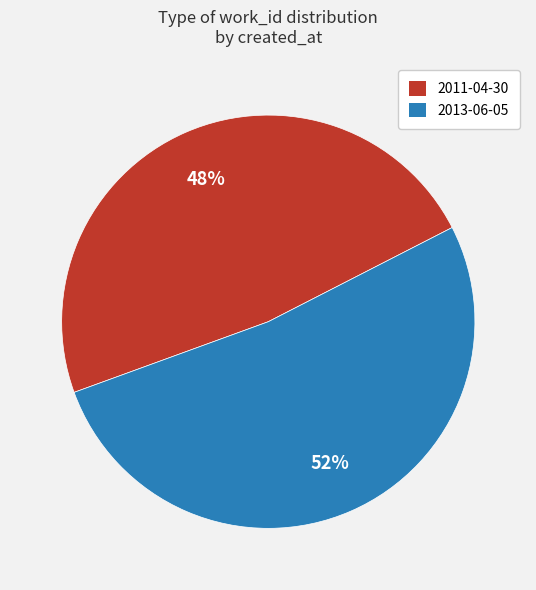

To the nearest percent, what is the combined percentage of 2011-04-30 and 2013-06-05?

100%